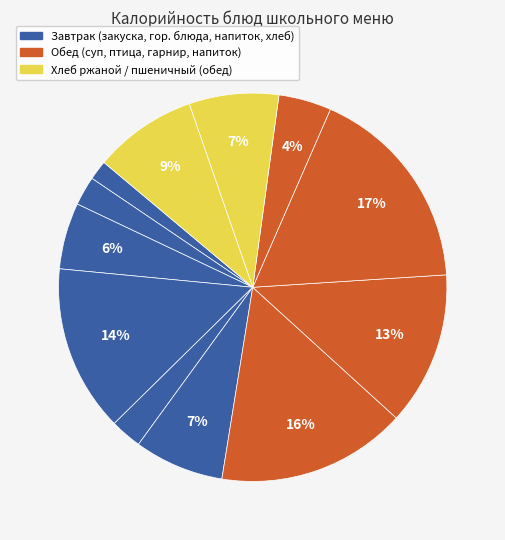

How many segments does this pie chart have?

12